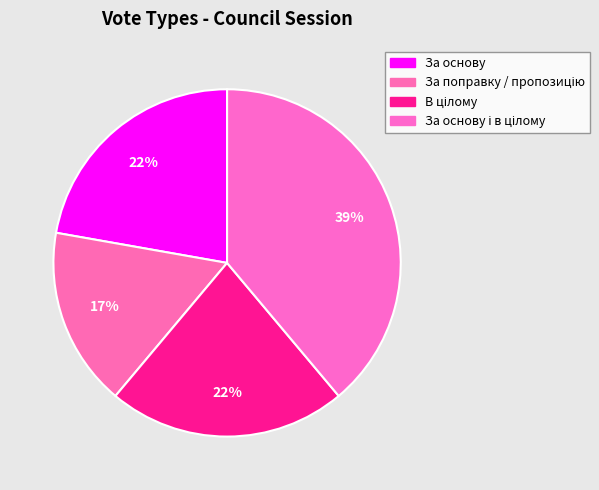

Does За основу represent more than half of the total?

No